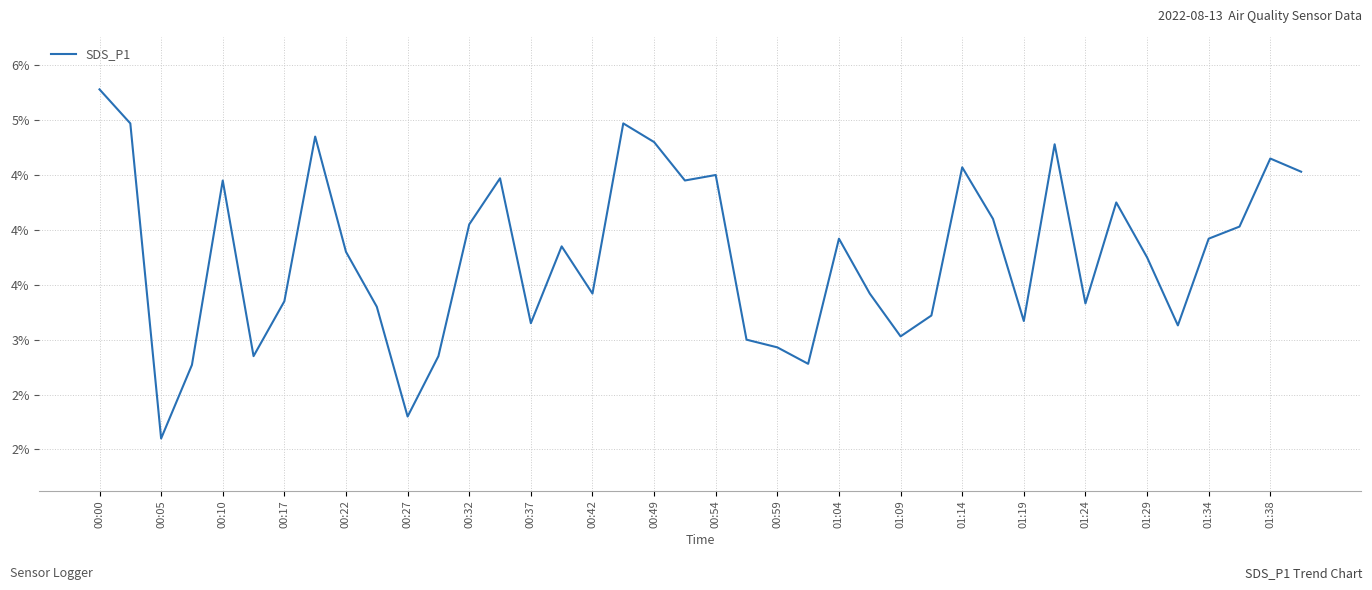

Is this an area chart (filled region under the line)?

No